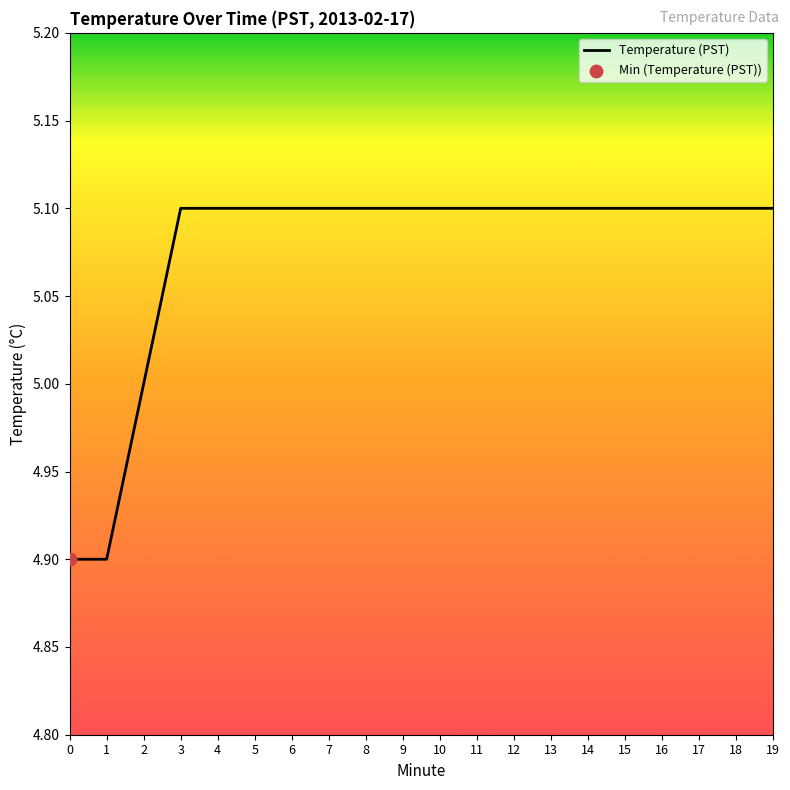

What is the ratio of the value at 3 to the value at 18?

1.0